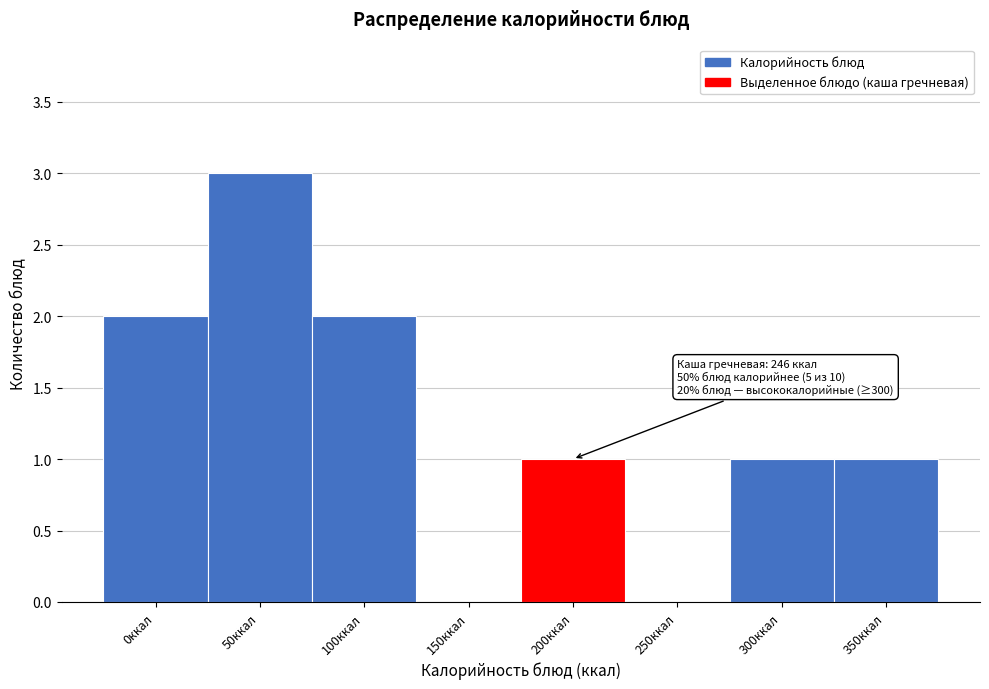

Reading left to right, what are all the values shown in this chart?

0ккал=2	50ккал=3	100ккал=2	150ккал=0	200ккал=1	250ккал=0	300ккал=1	350ккал=1